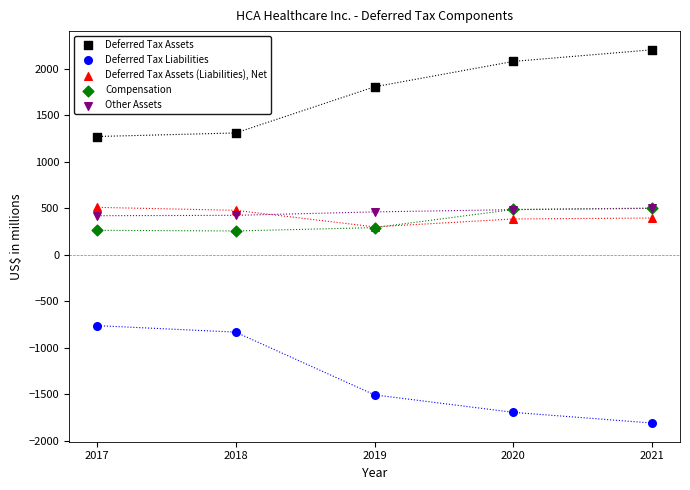

Which series has the widest spread of Y values?

Deferred Tax Liabilities